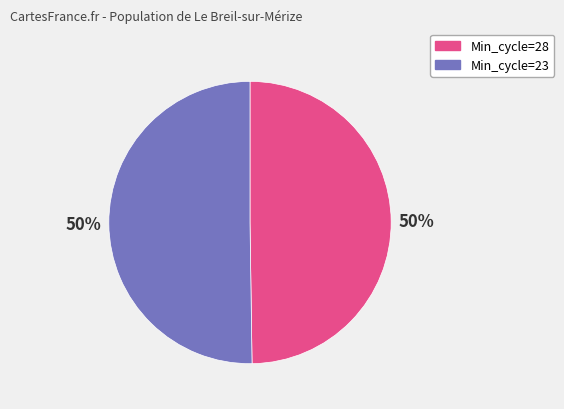

To the nearest percent, what is the average slice percentage?

50%